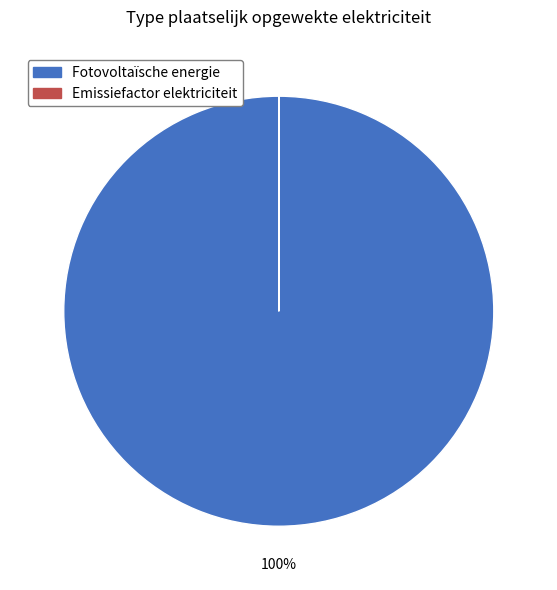

Is it true that Fotovoltaïsche energie is 100% of the pie?

True